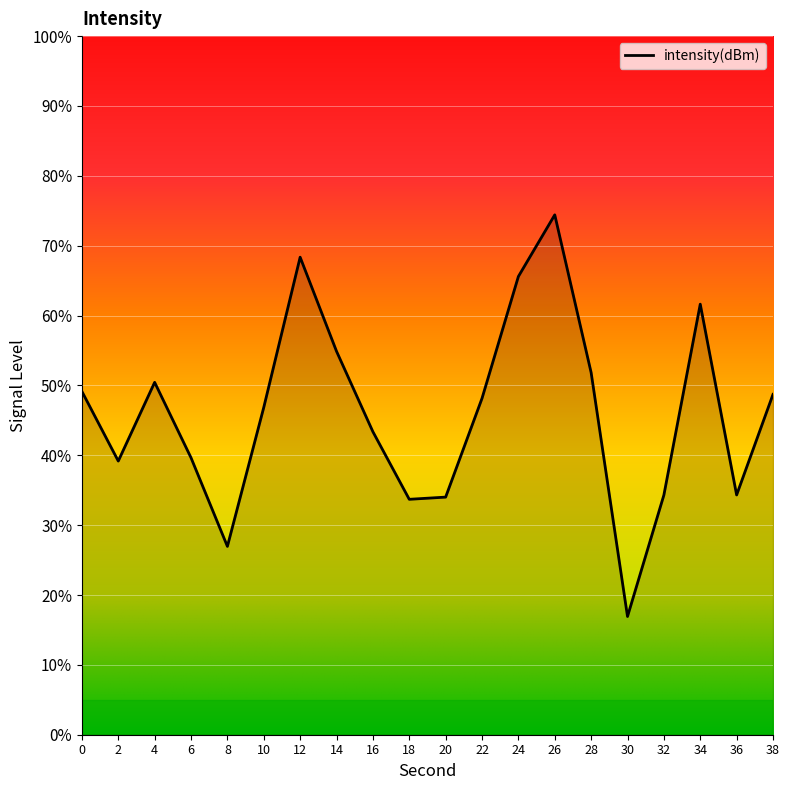

Approximately how many times larger is the value at 28 compared to 38?

1.1